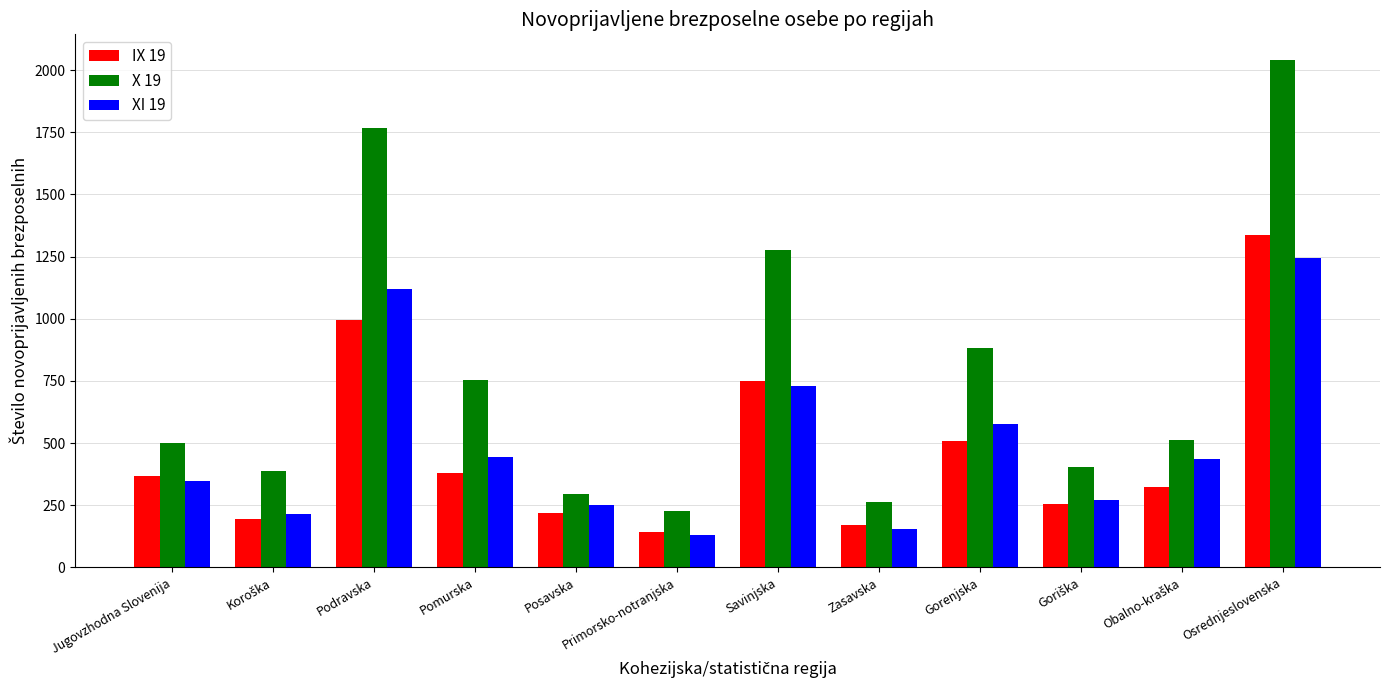

Reading left to right, list all the values displayed in this chart.

IX 19: 368	195	993	381	217	144	751	171	509	256	323	1338
X 19: 502	389	1767	755	295	228	1275	262	882	402	513	2042
XI 19: 349	216	1121	444	251	132	729	154	578	270	435	1243